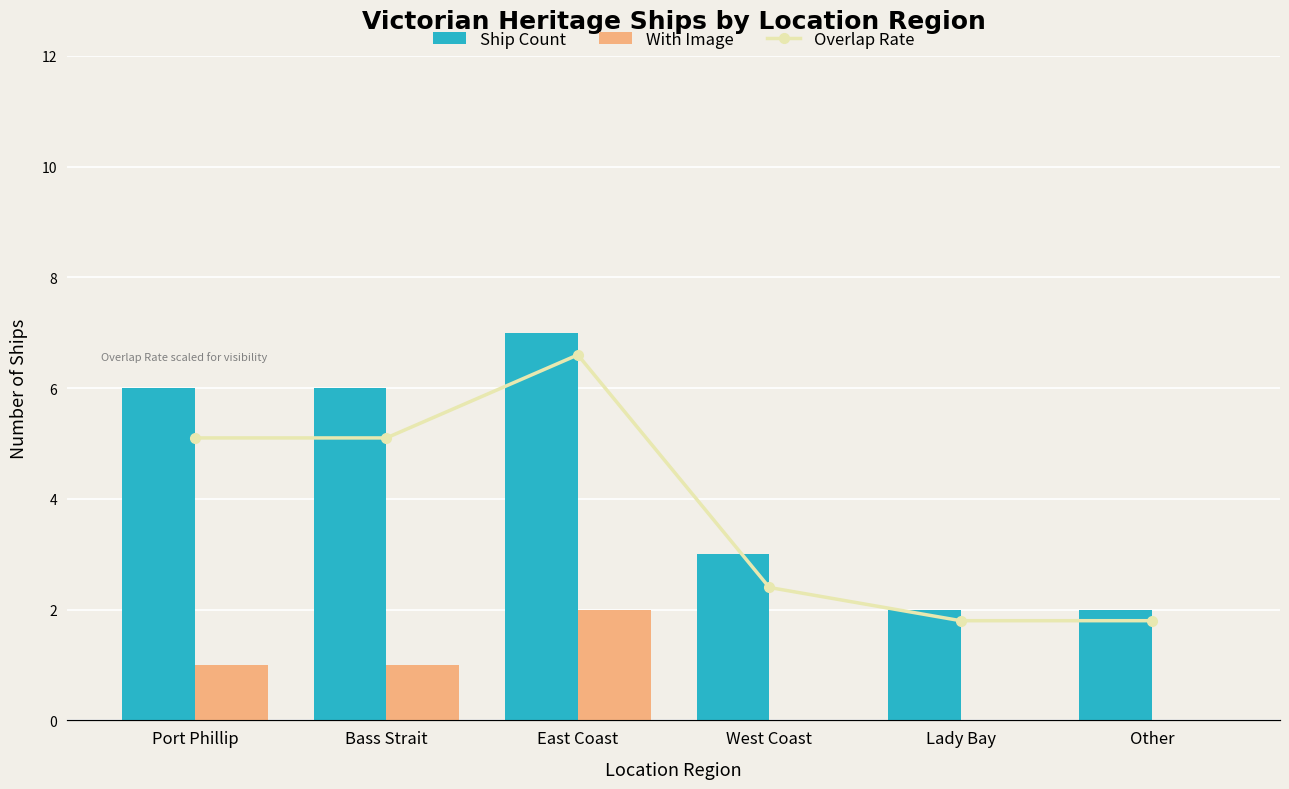

At which label does With Image first exceed 1?

East Coast